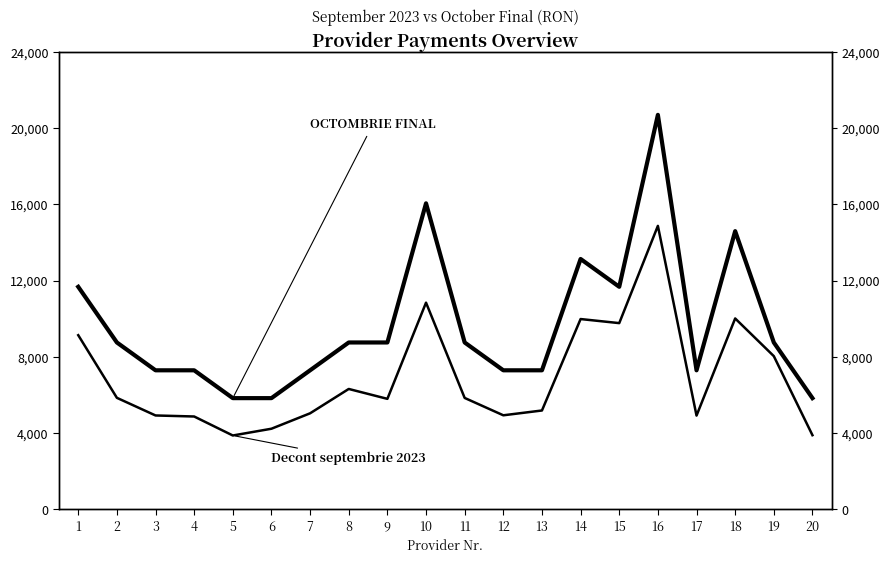

Where is the first local minimum for OCTOMBRIE FINAL?

15